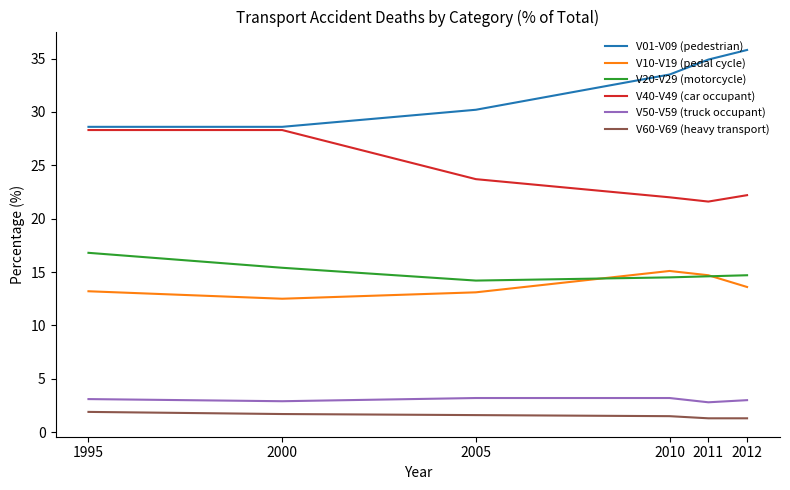

What are all the series names shown in the legend?

V01-V09 (pedestrian), V10-V19 (pedal cycle), V20-V29 (motorcycle), V40-V49 (car occupant), V50-V59 (truck occupant), V60-V69 (heavy transport)